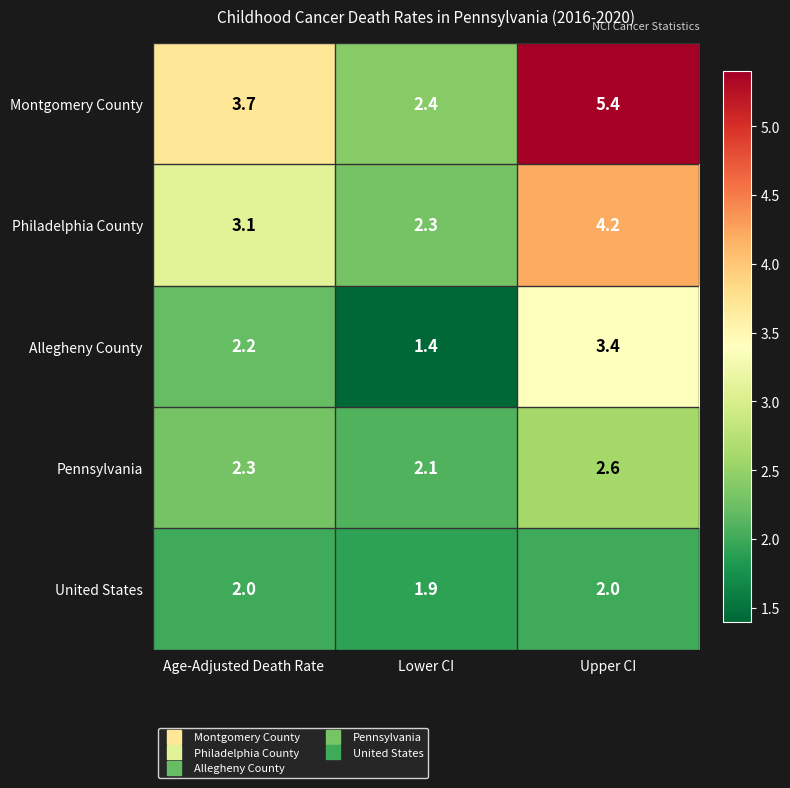

What is the difference between the maximum and minimum values in the Allegheny County series?

2.0